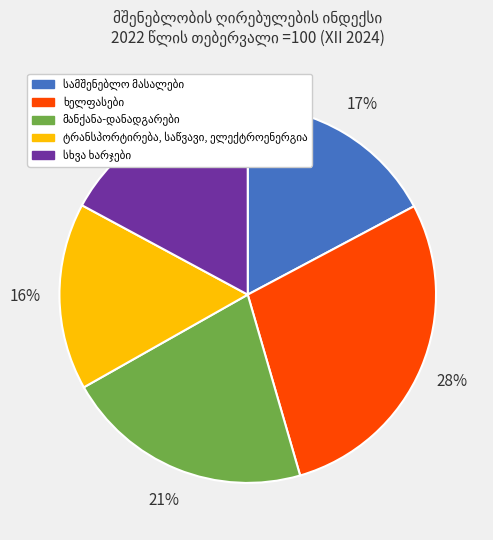

Is there any slice that represents more than half of the pie?

No